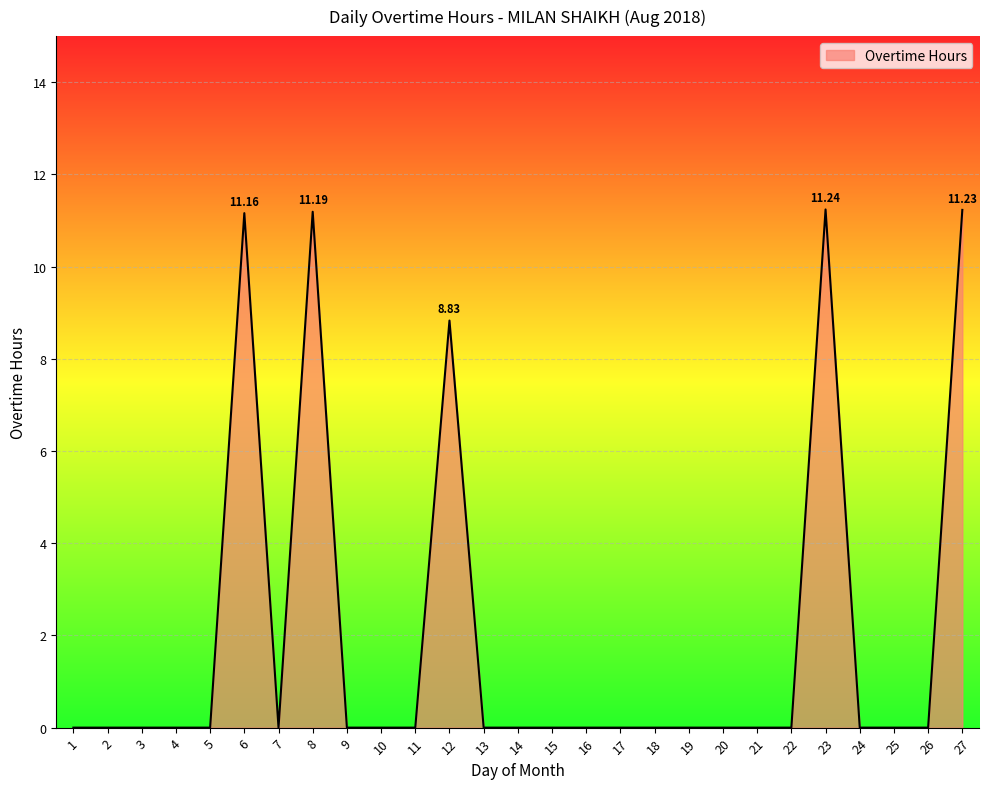

The value at 15 is 0.0. True or false?

True